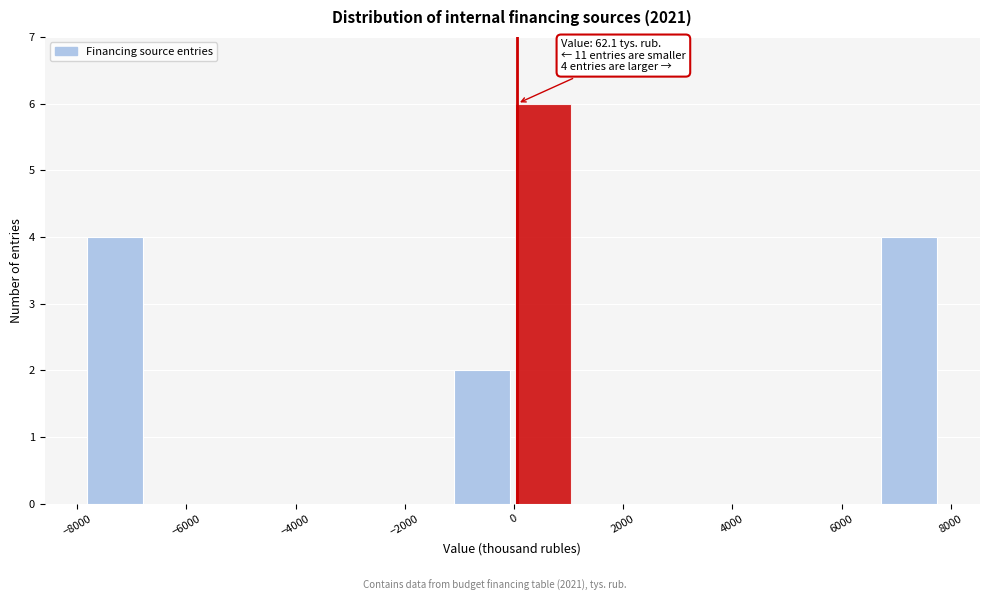

Which range on the x-axis has the tallest bar?

0 to 1000